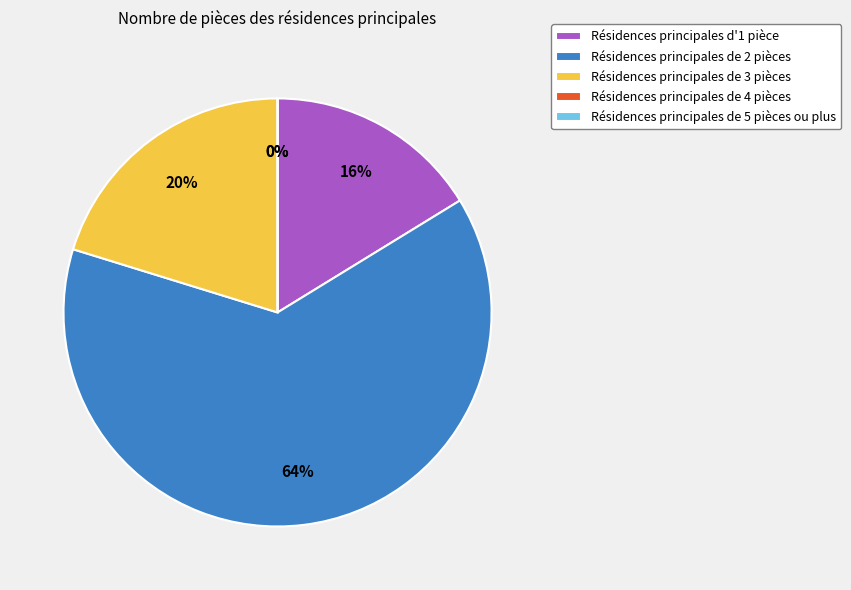

Count the number of slices in the pie.

5